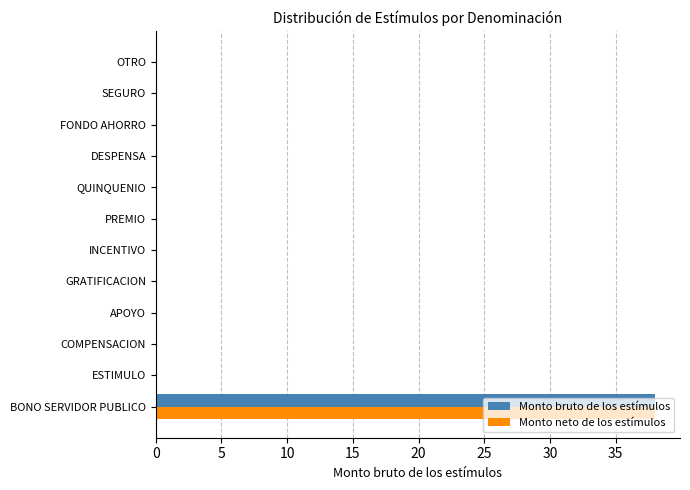

What is the average value of the Monto bruto de los estímulos series?

3